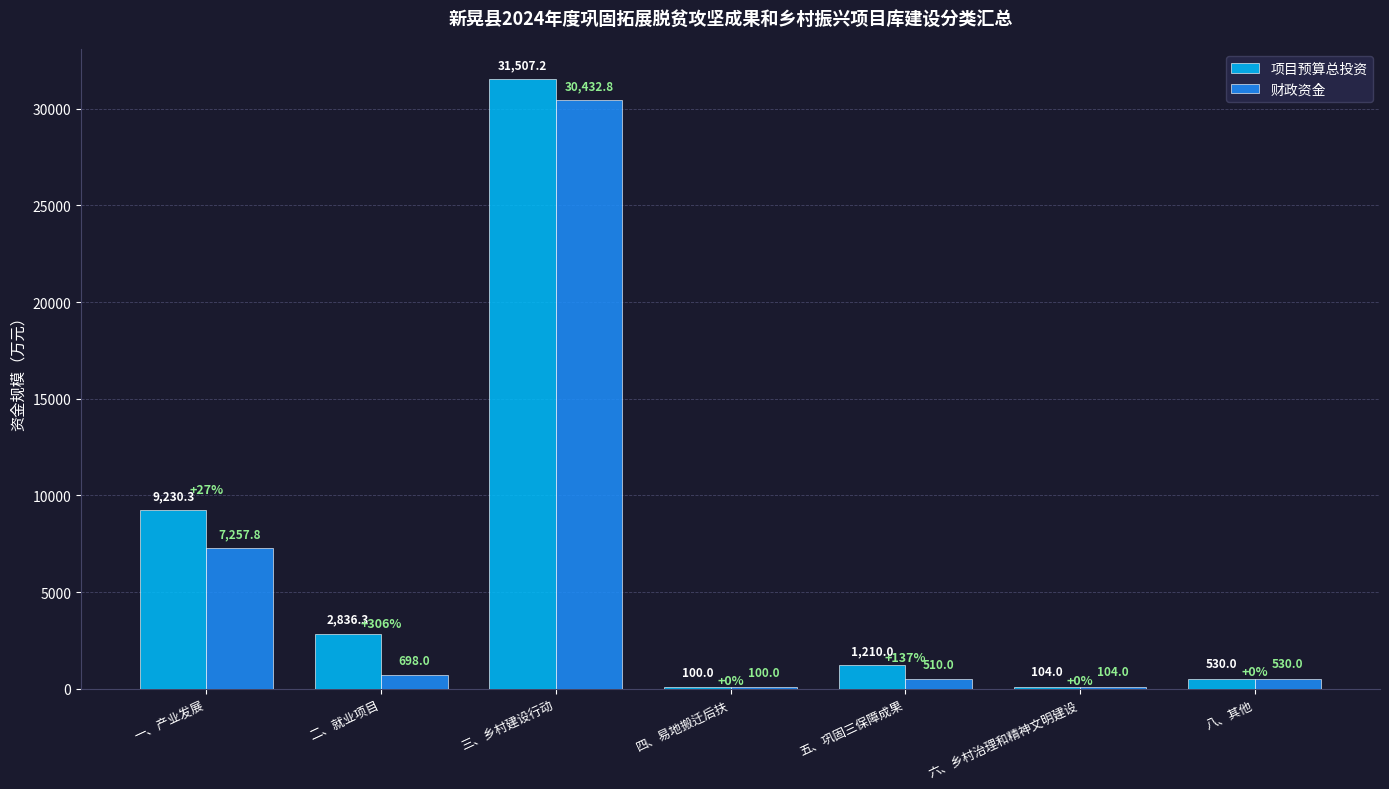

How many data points in 财政资金 are less than 530?

3